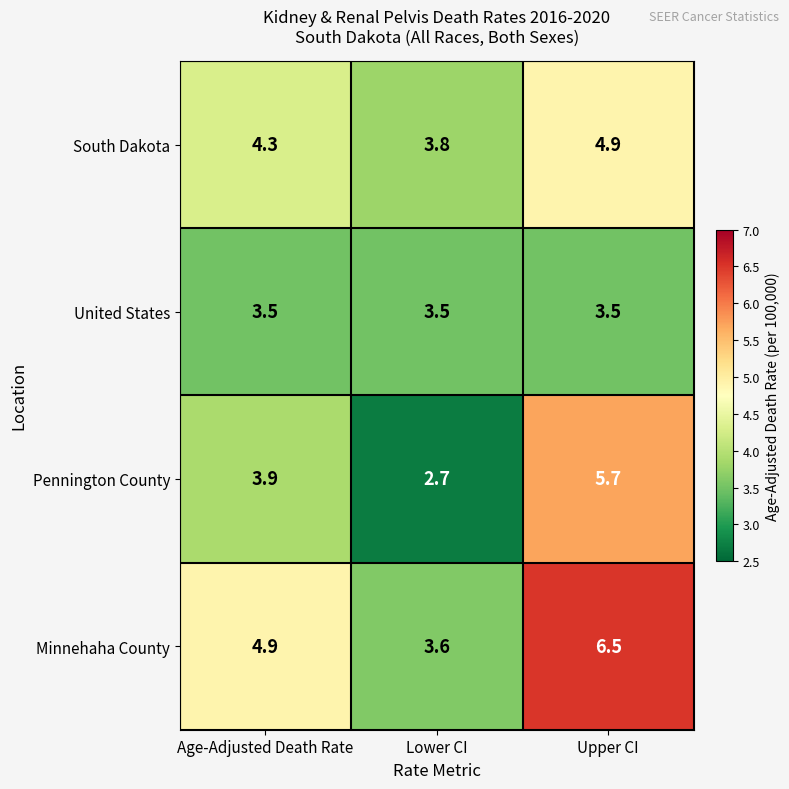

What is the difference between the second highest and minimum values in the Pennington County series?

1.2